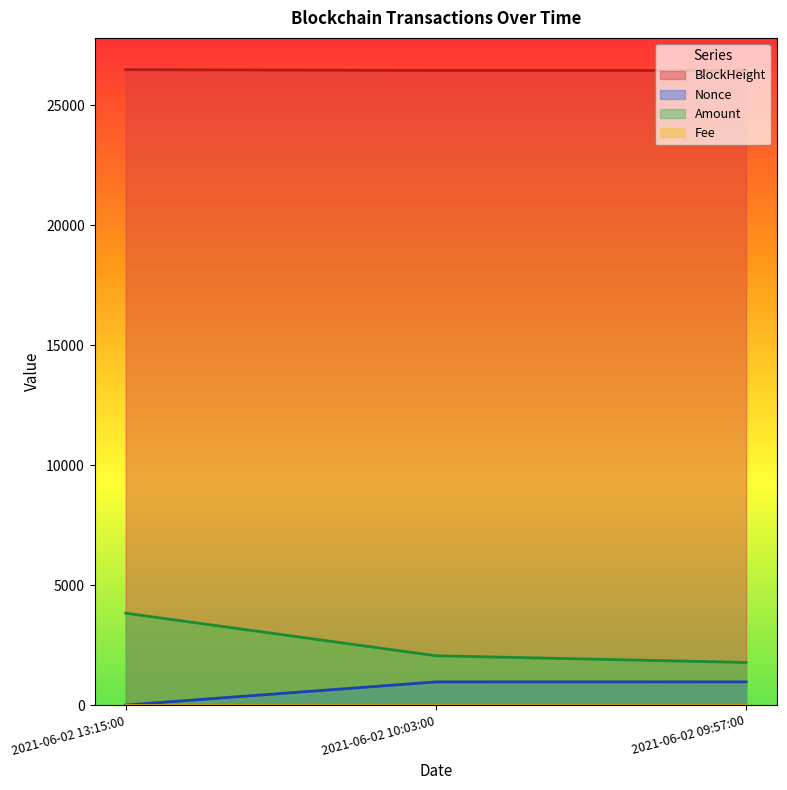

What is the maximum value for Amount?

3830.7